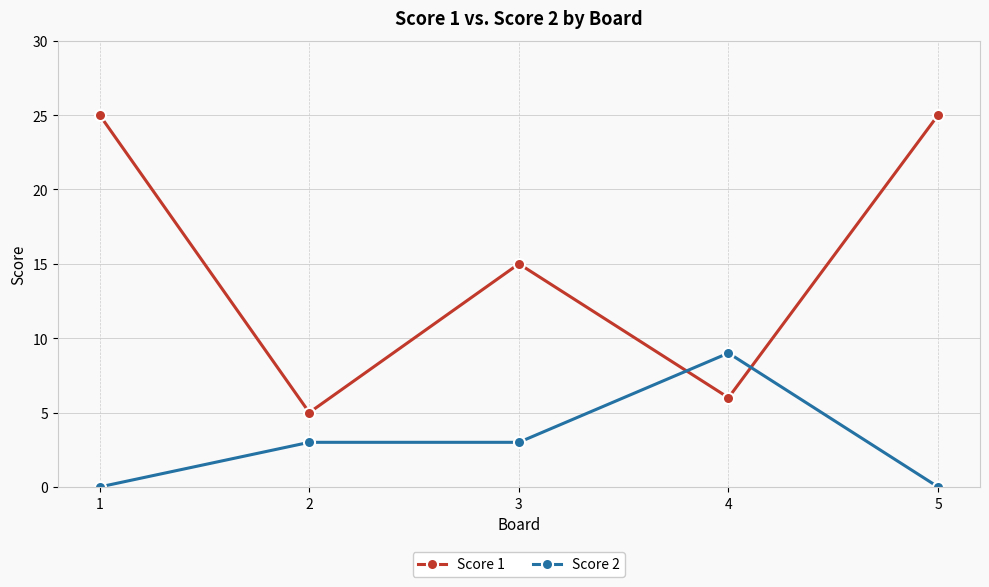

Is it true that Score 2 equals 3 at 2?

True